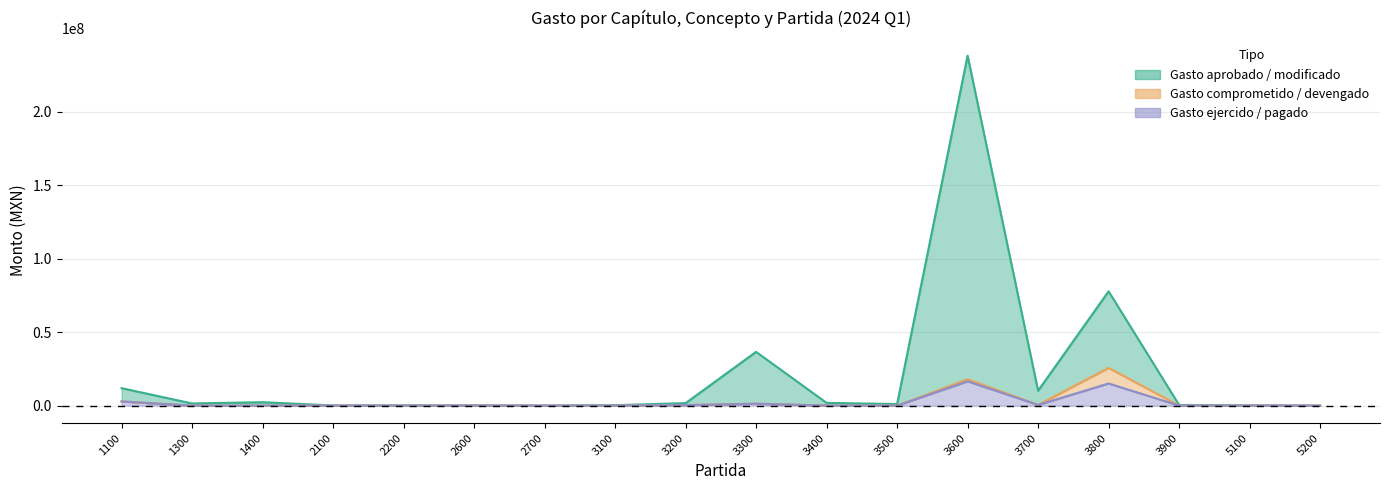

At which category does Gasto comprometido reach its first local valley?

1300